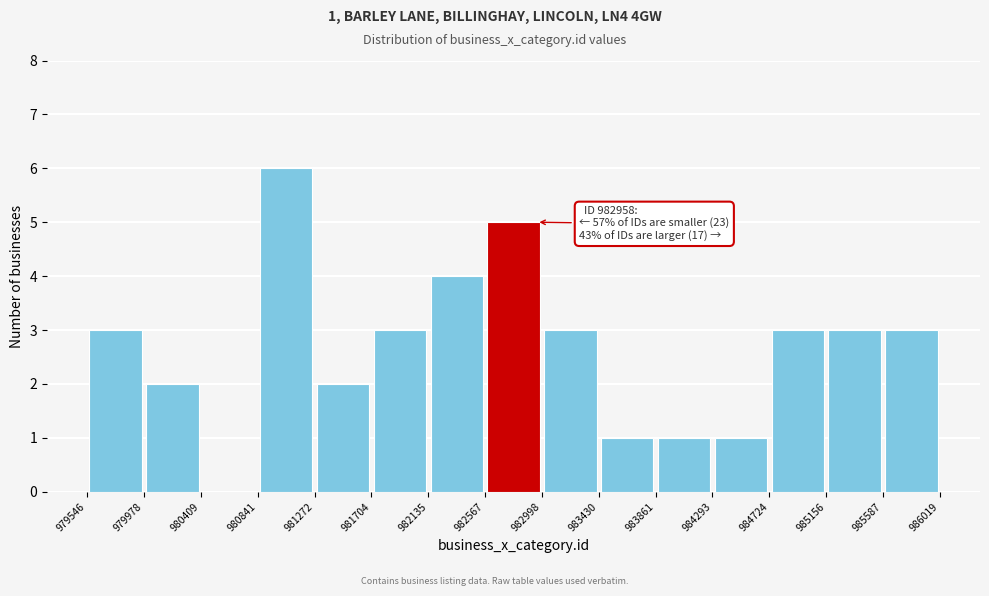

Which range on the x-axis has the tallest bar?

980841 to 981272